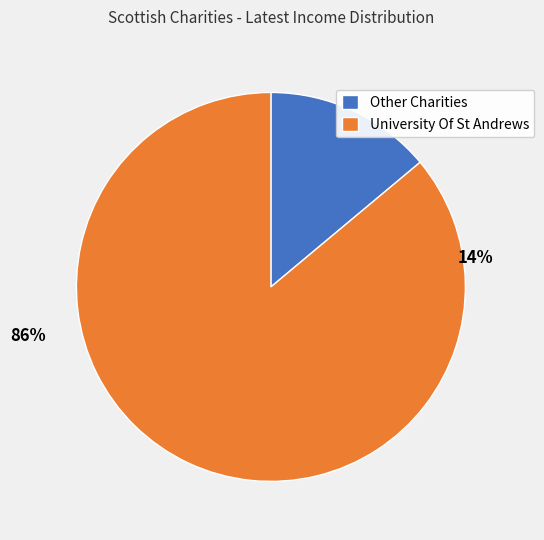

Which slice is the largest?

University Of St Andrews